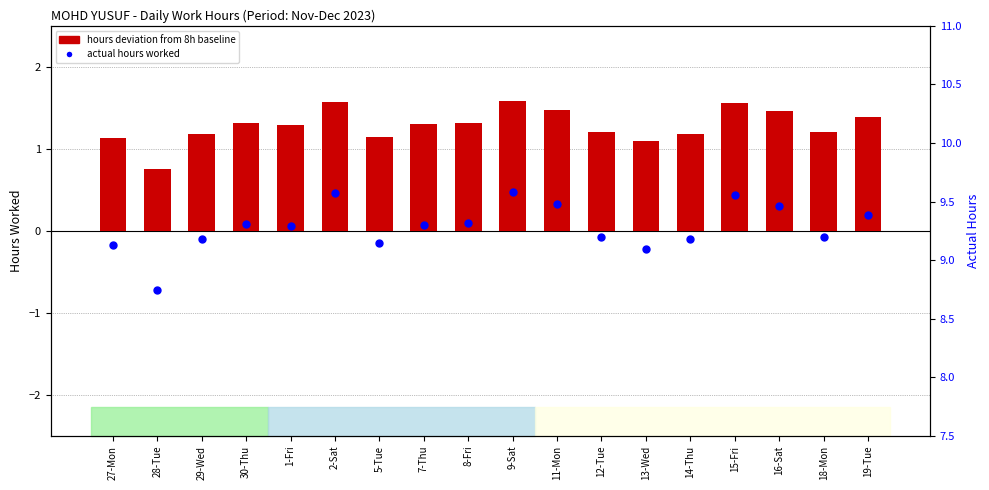

Which series contains the lowest Y value?

hours deviation from 8h baseline